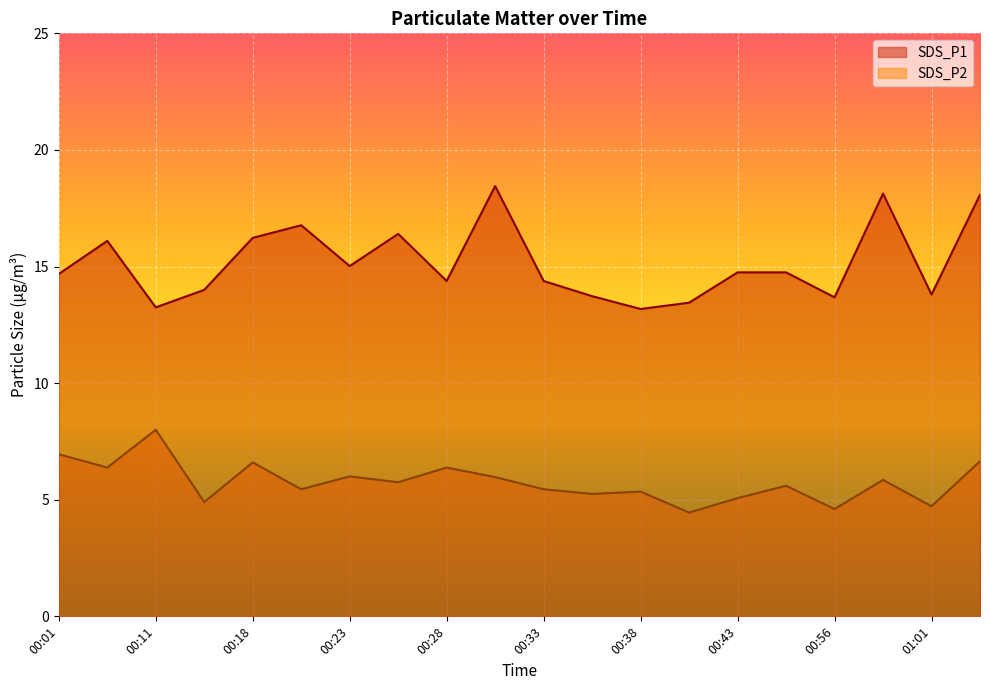

How many lines are shown in the chart?

2